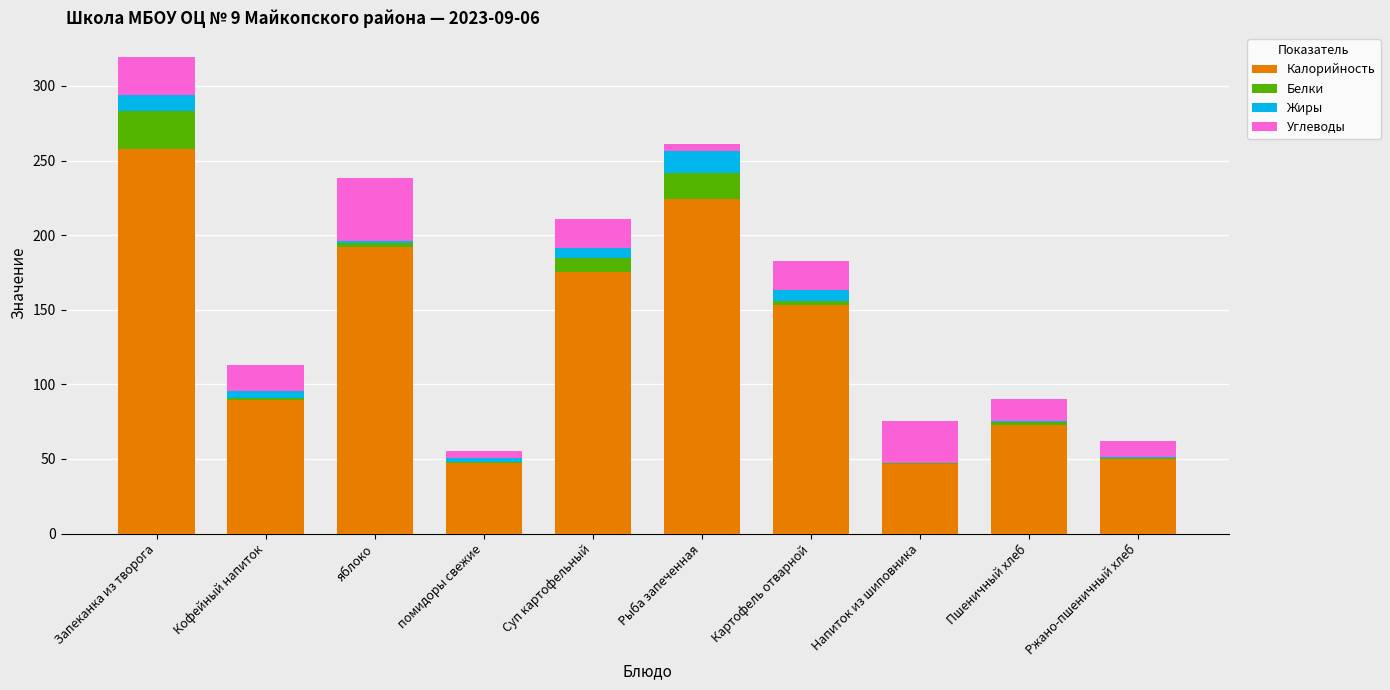

How many categories are shown in the chart?

10